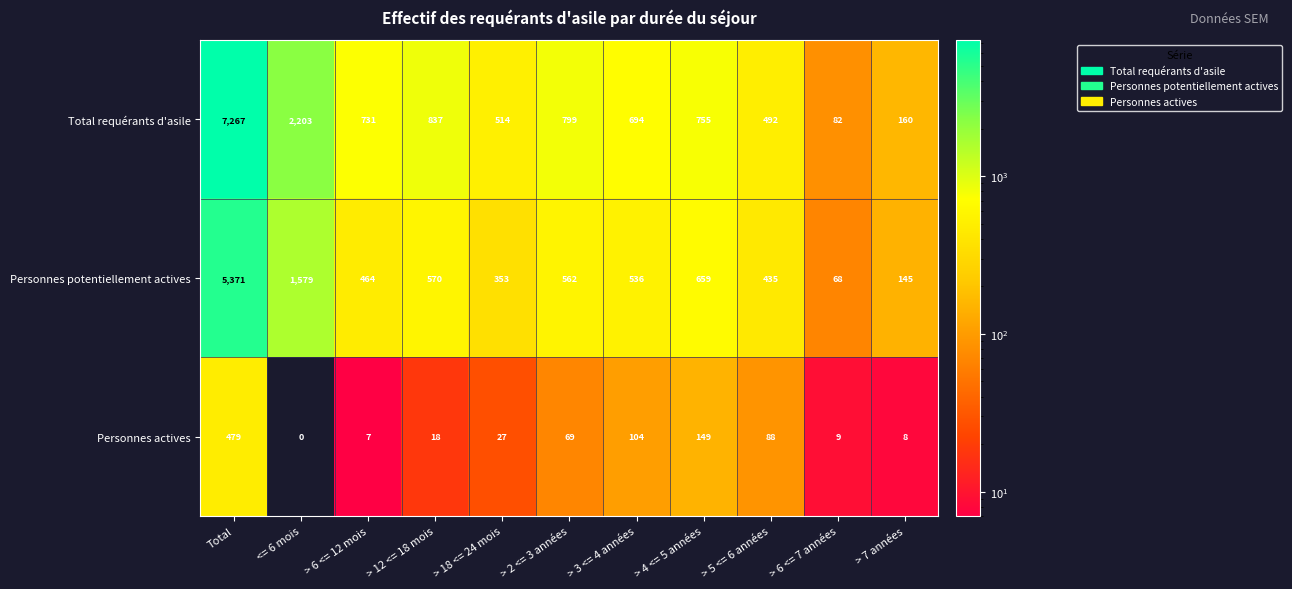

What is the sum of all Personnes actives values?

958